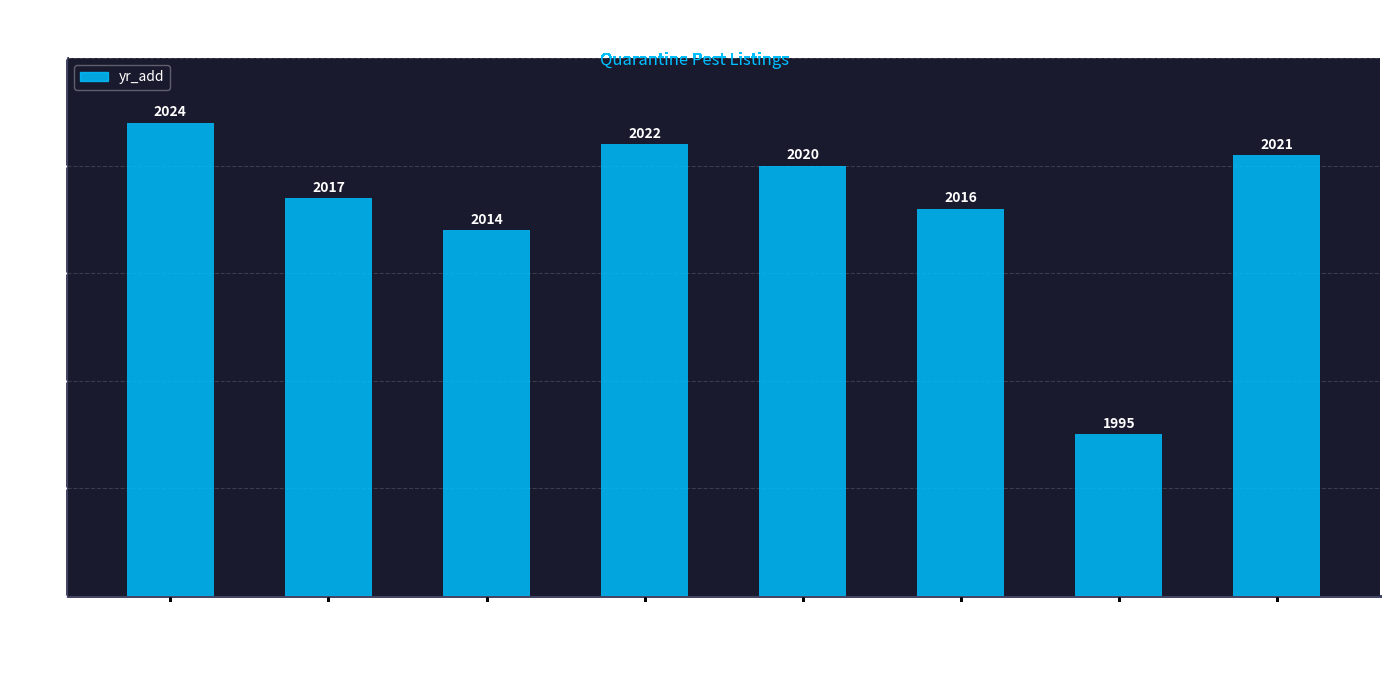

Reading left to right, transcribe all the data shown in this chart.

Chile=44	Kazakhstan=37	Russian Federation=34	Switzerland=42	United Kingdom=40	EAEU=36	EPPO=15	EU=41